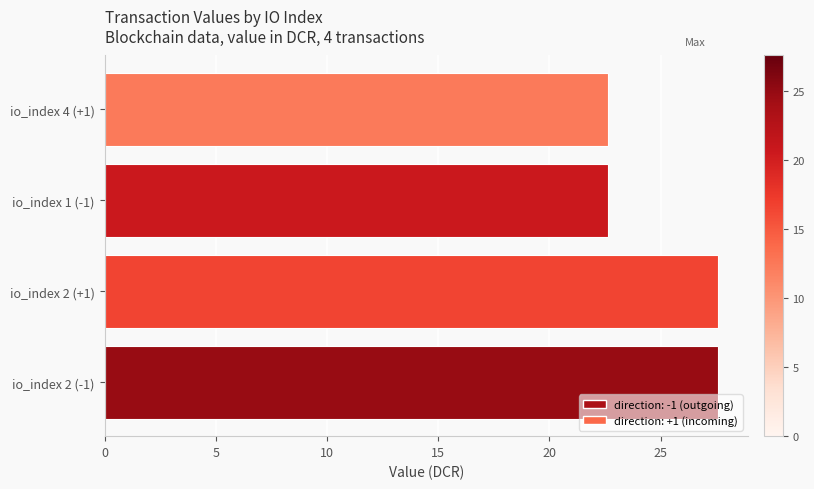

What is the difference between the maximum and minimum values?

4.9